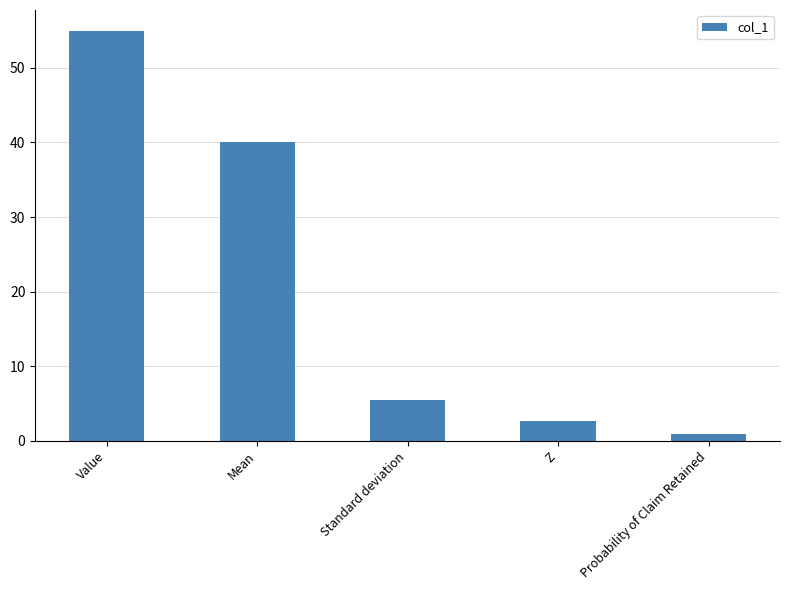

Is it true that the value at Standard deviation is 5.5?

True